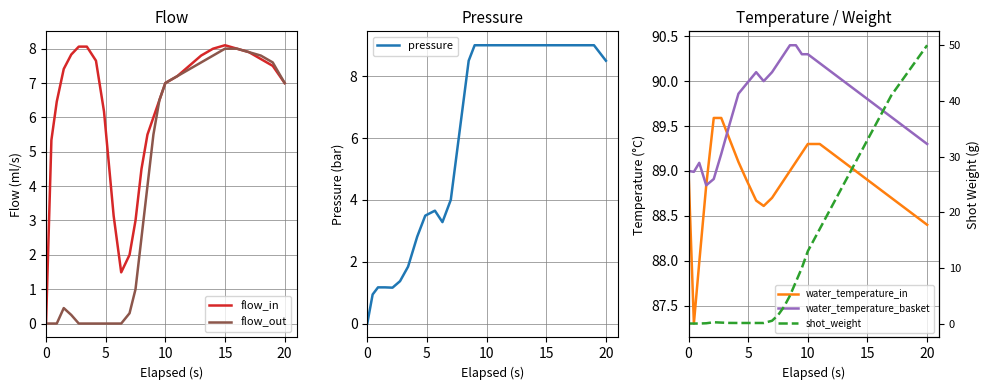

The flow_in series shows 12.4 at 10. True or false?

False